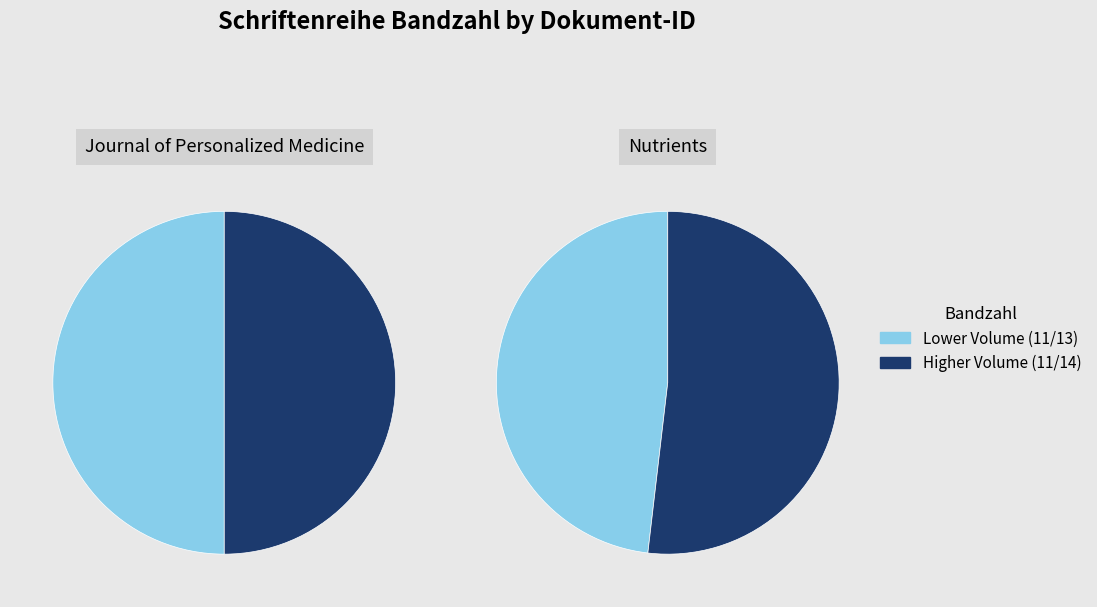

To the nearest percent, what is the difference between the largest and smallest slice percentages?

6%